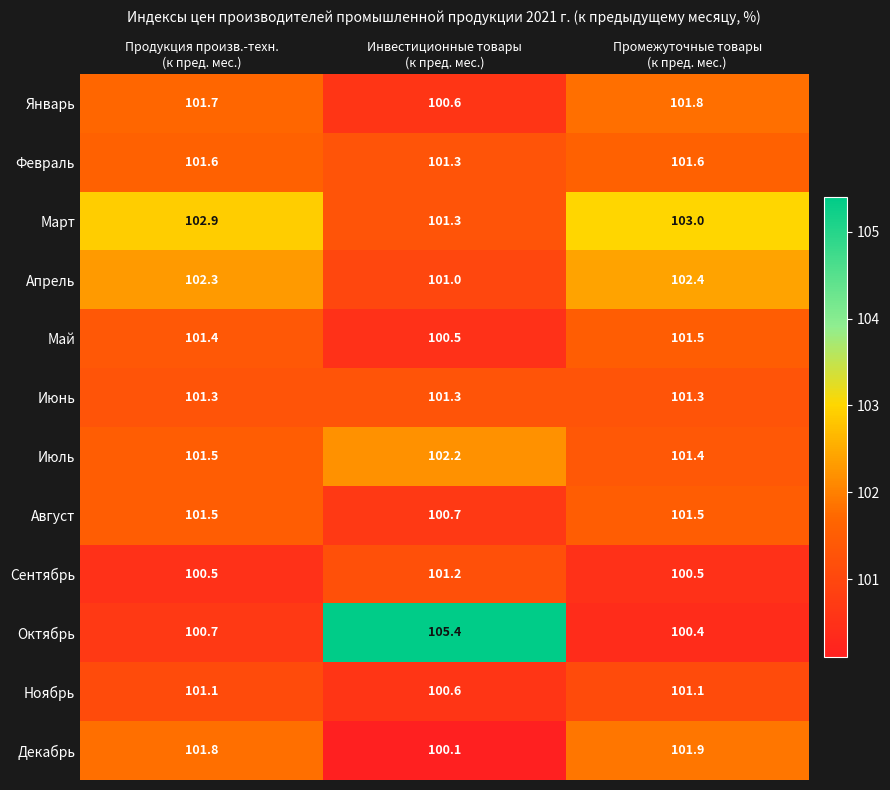

At which category is the sum across all series the highest?

Промежуточные товары
(к пред. мес.)